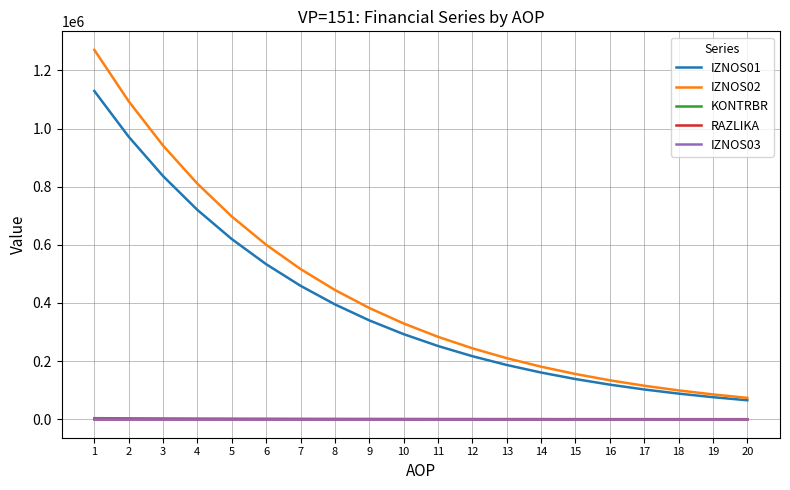

Is the value of IZNOS01 at 7 greater than the value of IZNOS03 at 12?

Yes